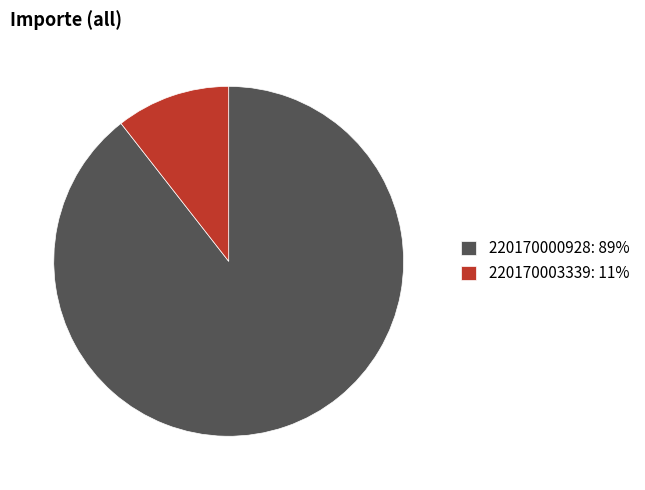

Rank the categories by value from highest to lowest.

220170000928, 220170003339